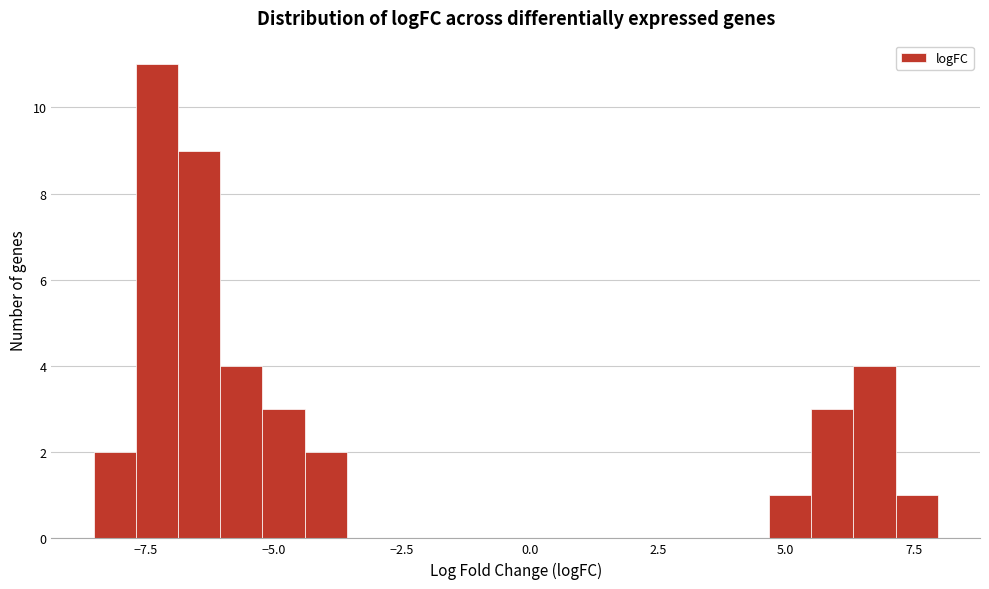

Around what value on the x-axis is the tallest bar? Give the approximate position of its centre, as read against the axis.

-7.5